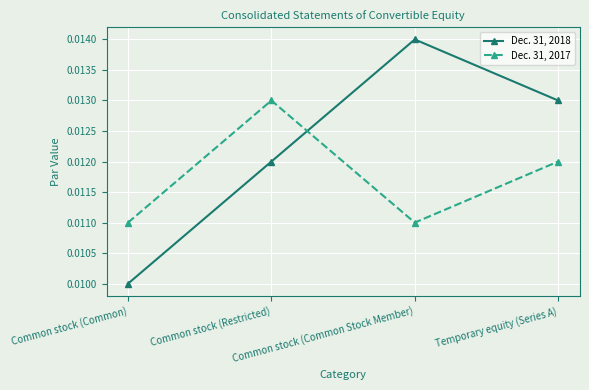

Count the Dec. 31, 2018 values in the range 0 to 1.

4